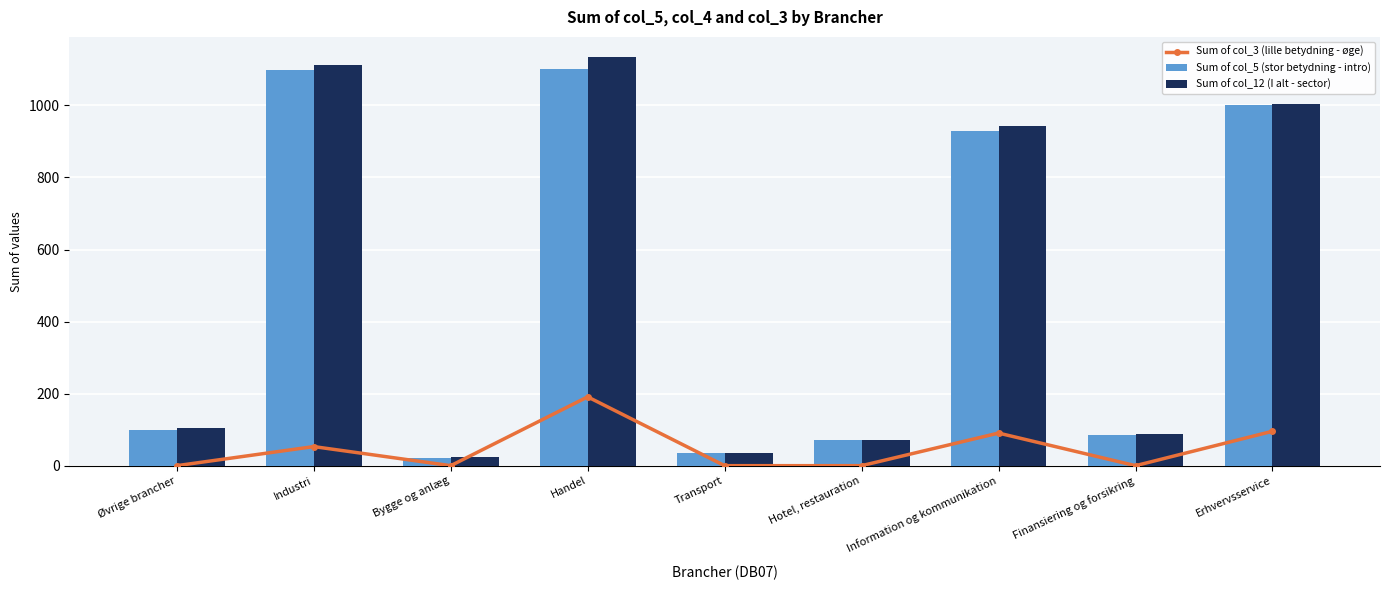

Reading right to left, transcribe all the data shown in this chart.

Sum of col_3 (lille betydning - øge): 95.5	0.0	90.5	0.0	0.0	191.0	0.0	53.0	0.0
Sum of col_5 (stor betydning - intro): 1001.9	86.4	929.6	72.2	34.4	1101.6	22.0	1097.7	98.0
Sum of col_12 (I alt - sector): 1003.6	87.4	944.1	72.2	34.4	1133.6	24.9	1112.0	105.5